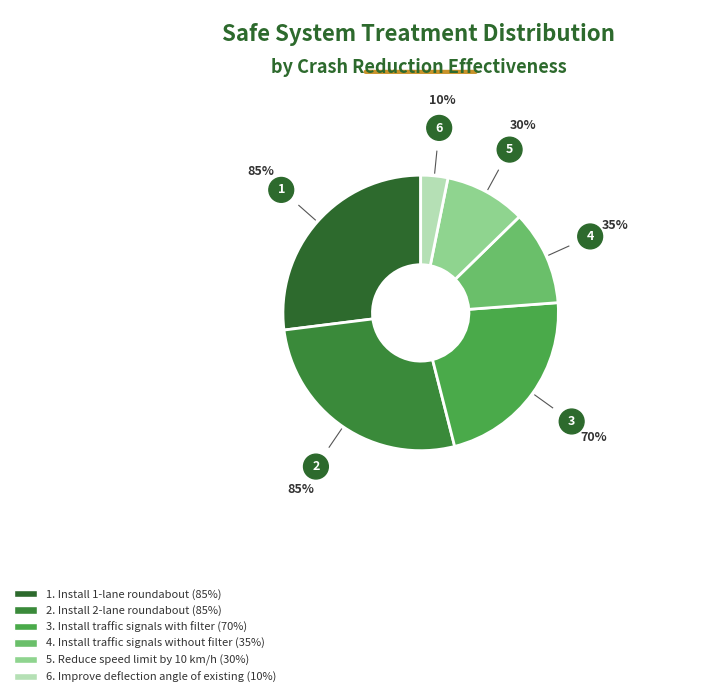

Rank the categories by value from lowest to highest.

Improve deflection angle of existing, Reduce speed limit by 10 km/h, Install traffic signals without filter, Install traffic signals with filter, Install 1-lane roundabout, Install 2-lane roundabout